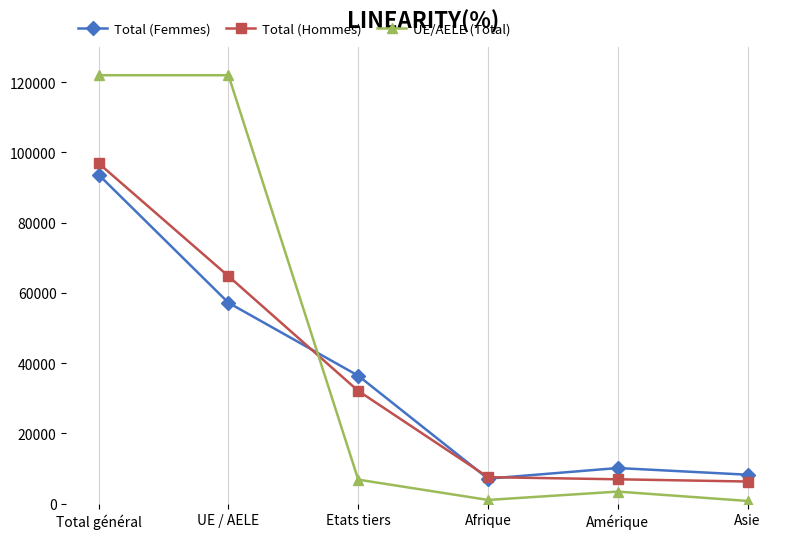

How many series are shown in this chart?

3